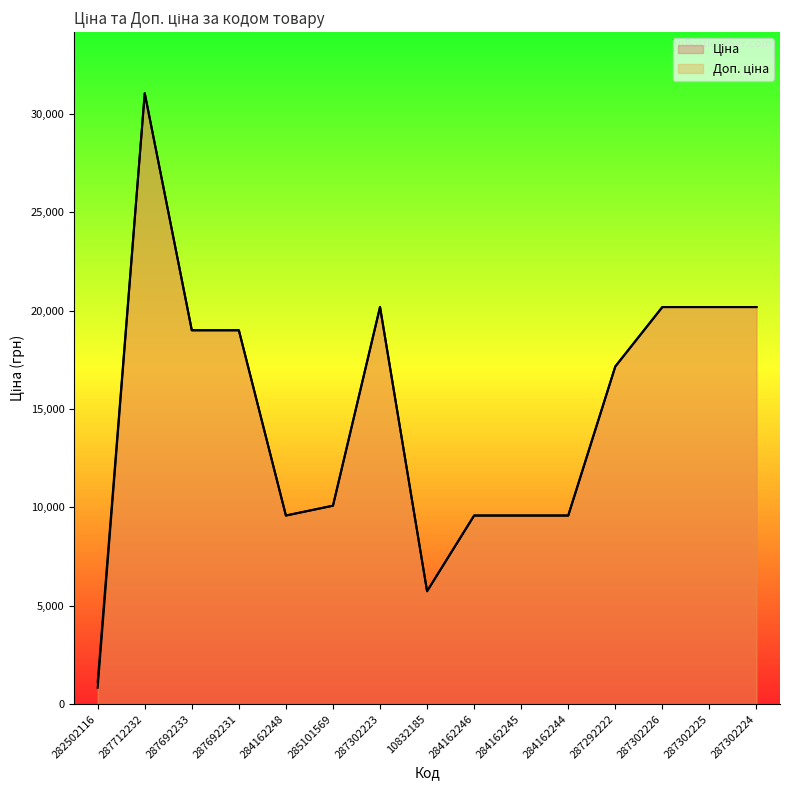

Does the chart display data point markers on the line(s)?

No